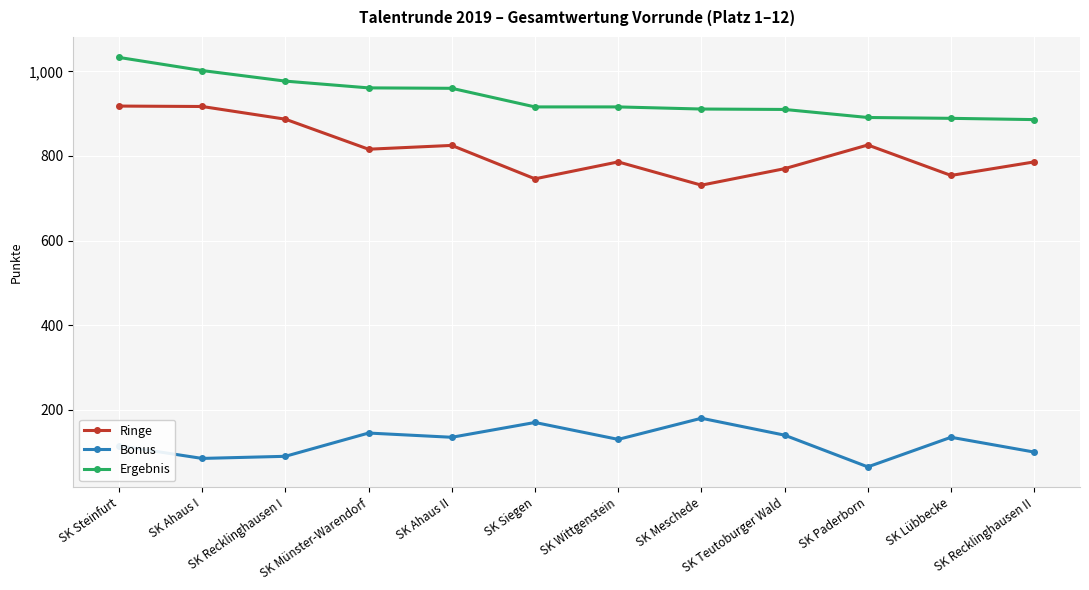

True or false: Ringe and Ergebnis cross at least once.

False